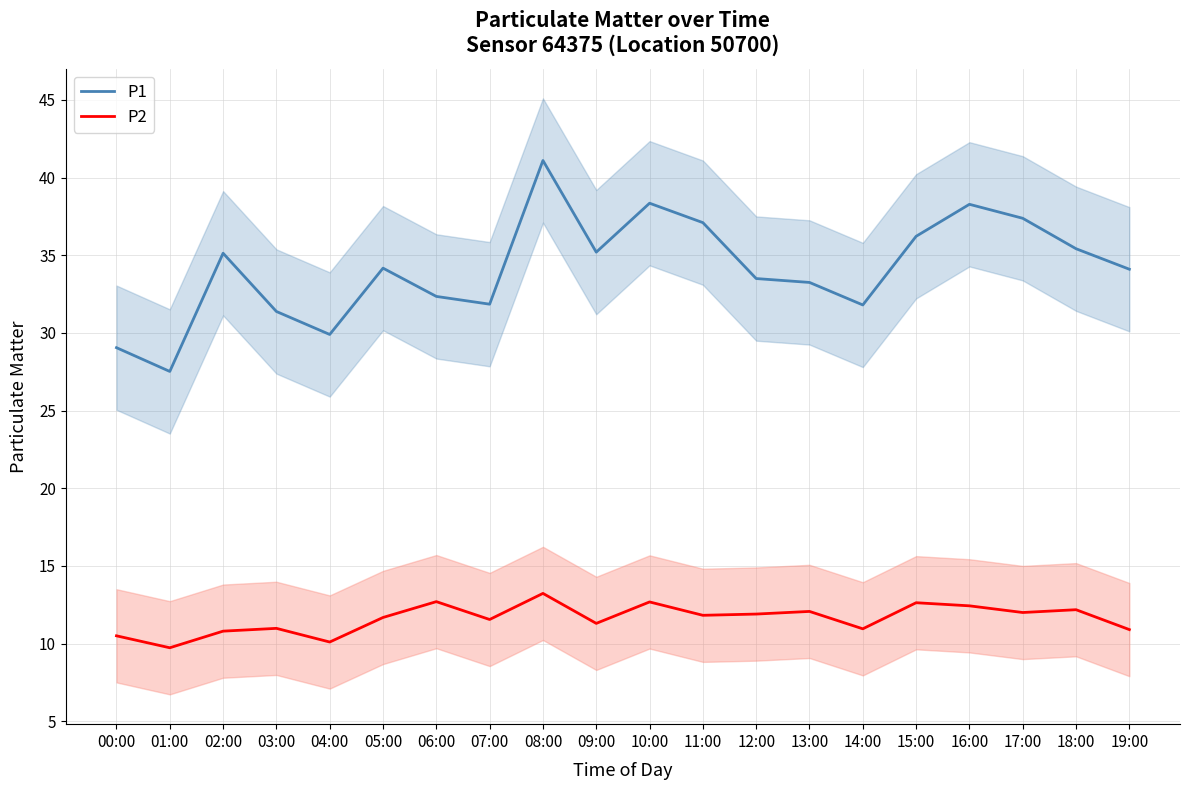

In P1, how many points are higher than both neighbors (excluding endpoints)?

5